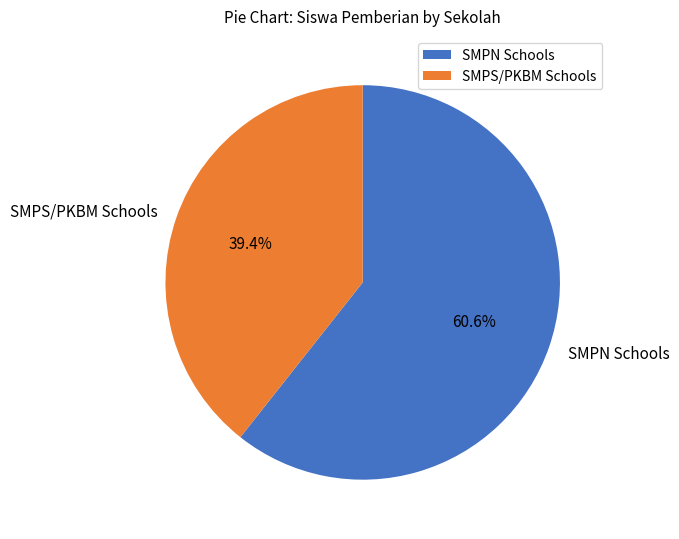

How many slices are in this pie chart?

2